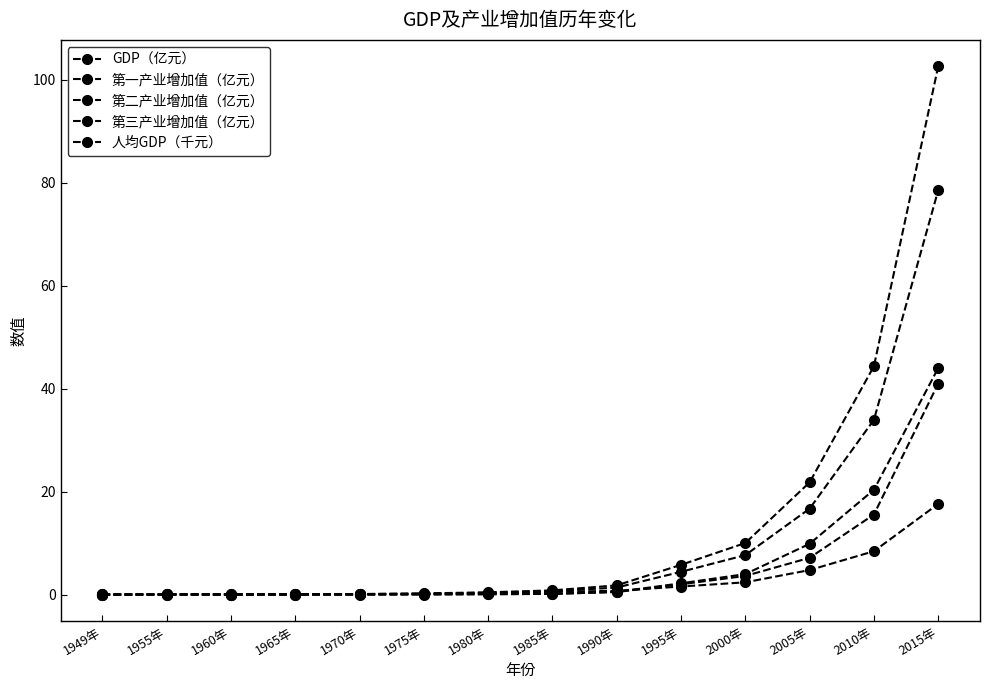

How many data points does each series have?

14